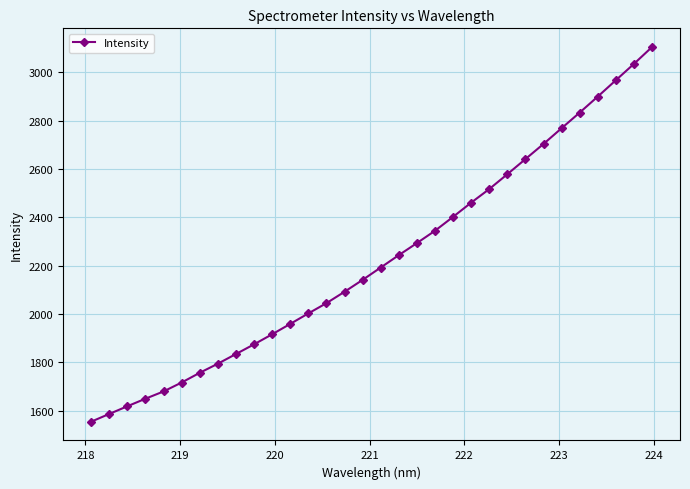

What is the maximum value shown in the chart?

3104.2